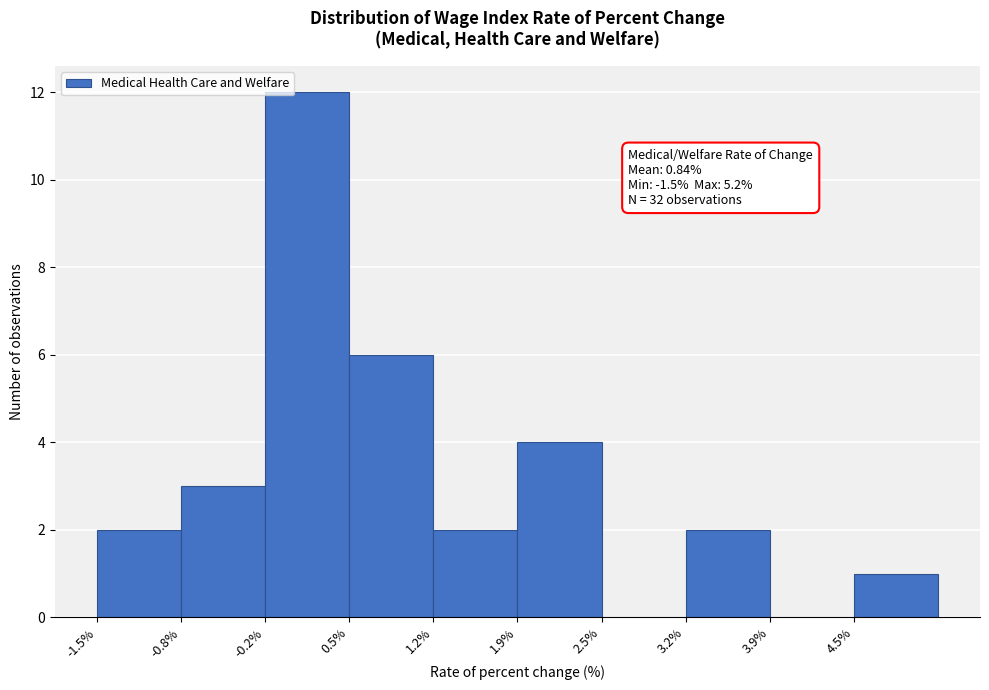

Over which range of the x-axis is the bar tallest?

-0.16 to 0.51